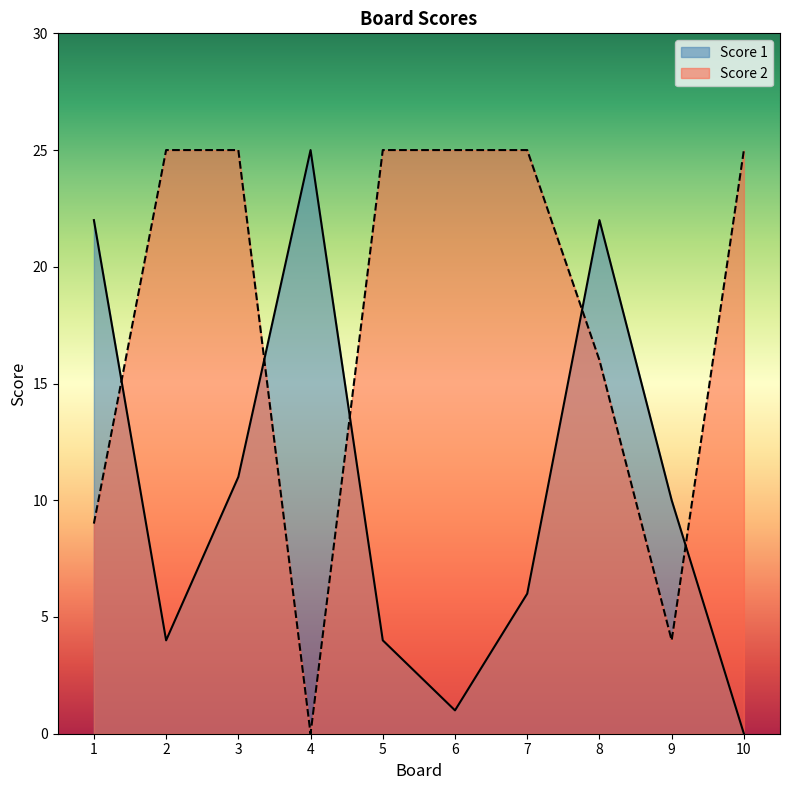

Between which two adjacent categories do Score 2 and Score 1 first intersect?

1 and 2